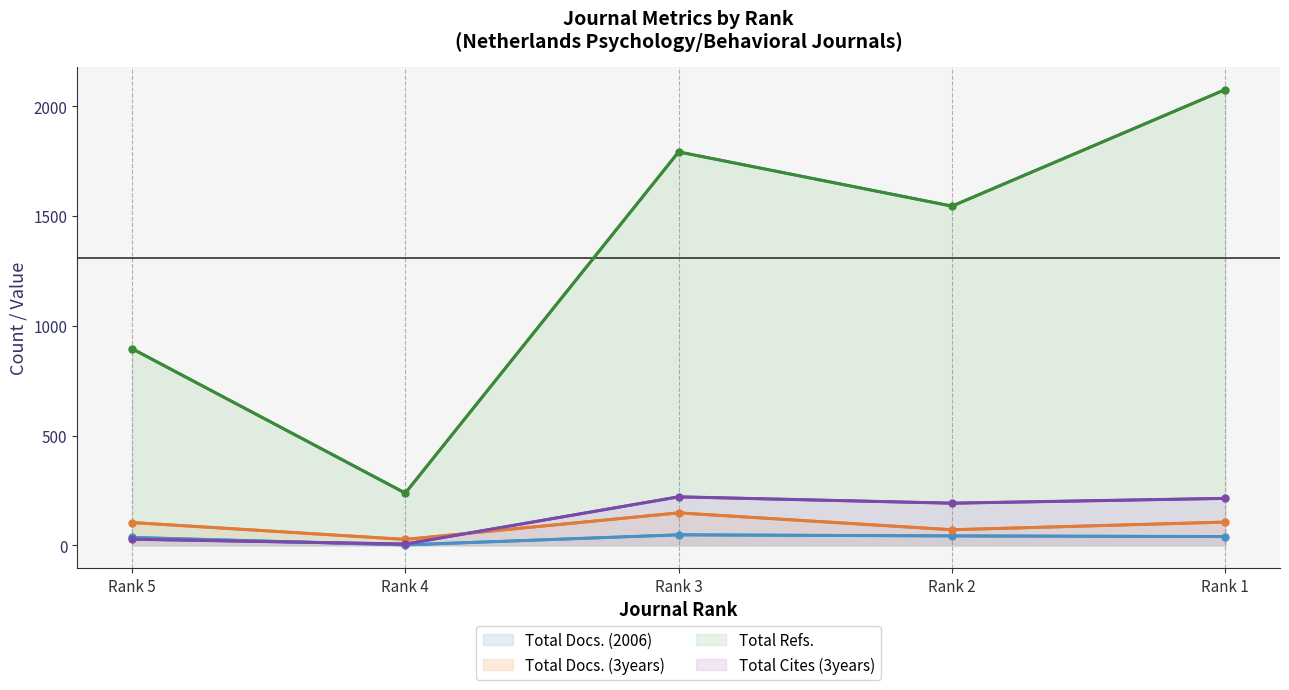

At which category is the sum across all series the highest?

Rank 1